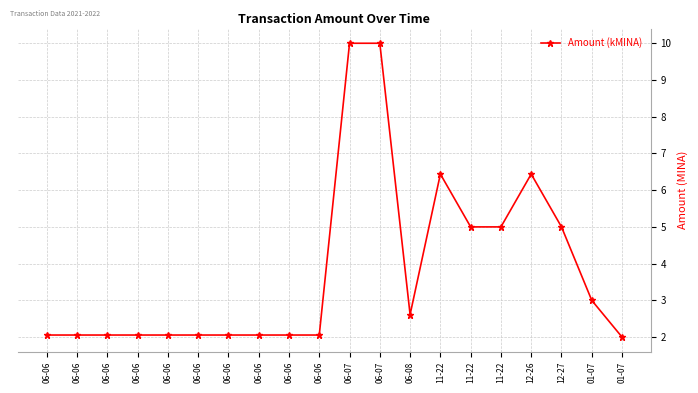

How many distinct data groups are displayed?

1